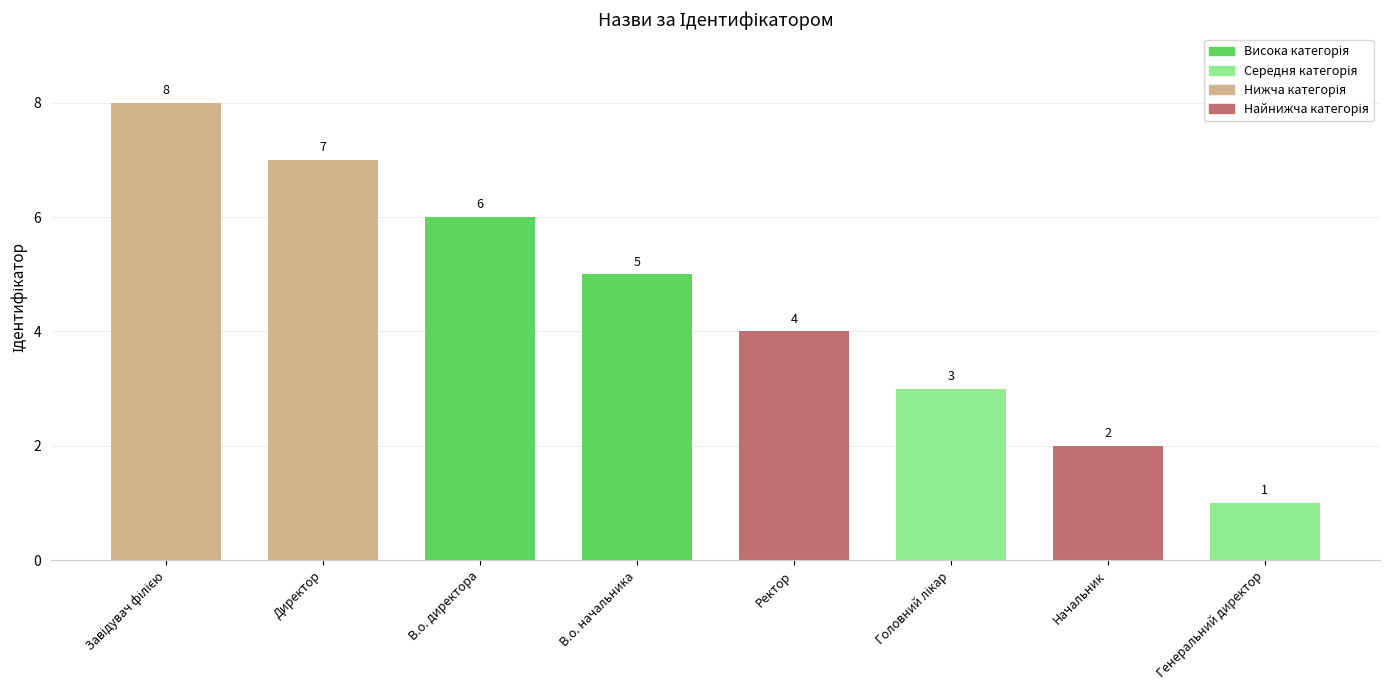

What is the smallest value displayed?

1